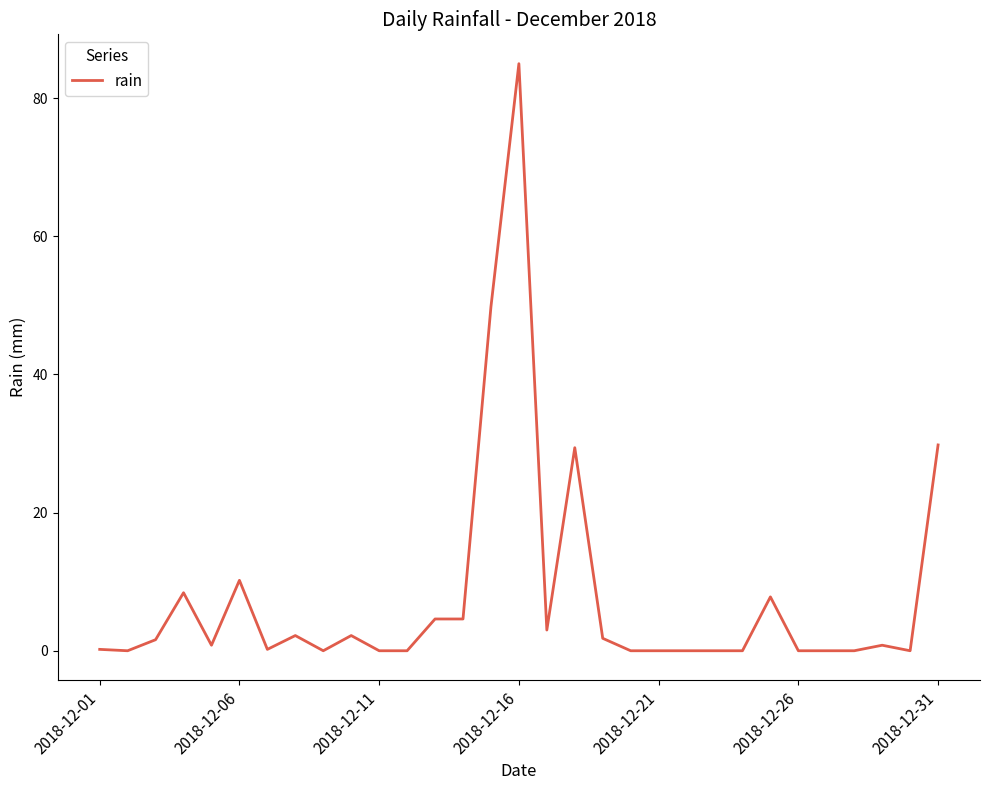

What is the maximum value shown in the chart?

85.0